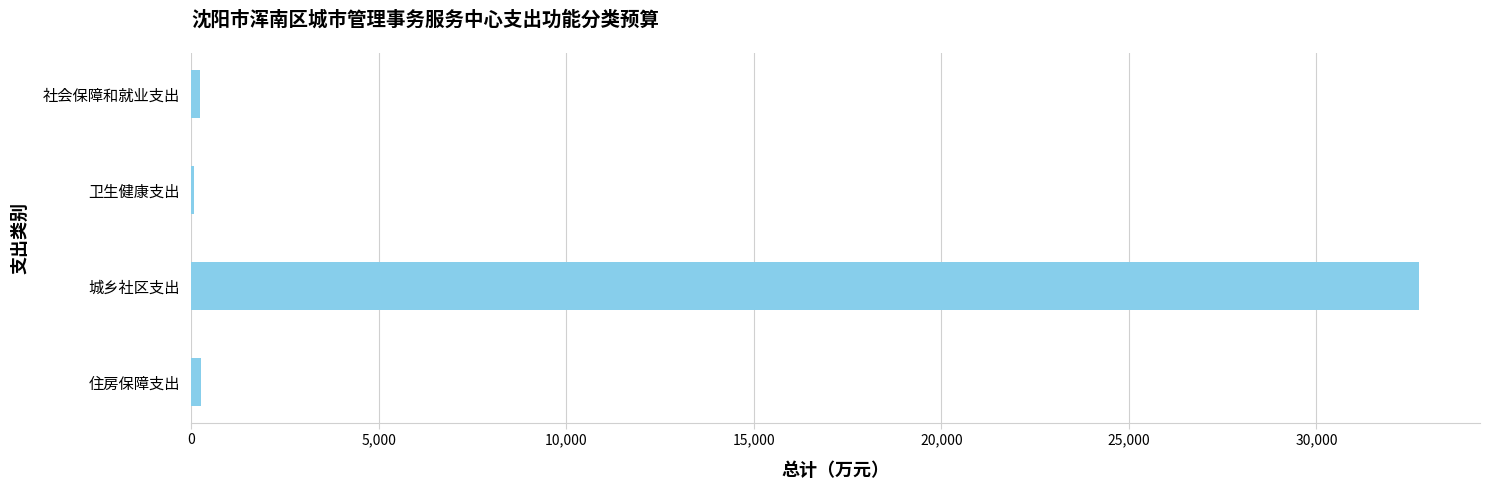

What is the sum of all values?

33299.4